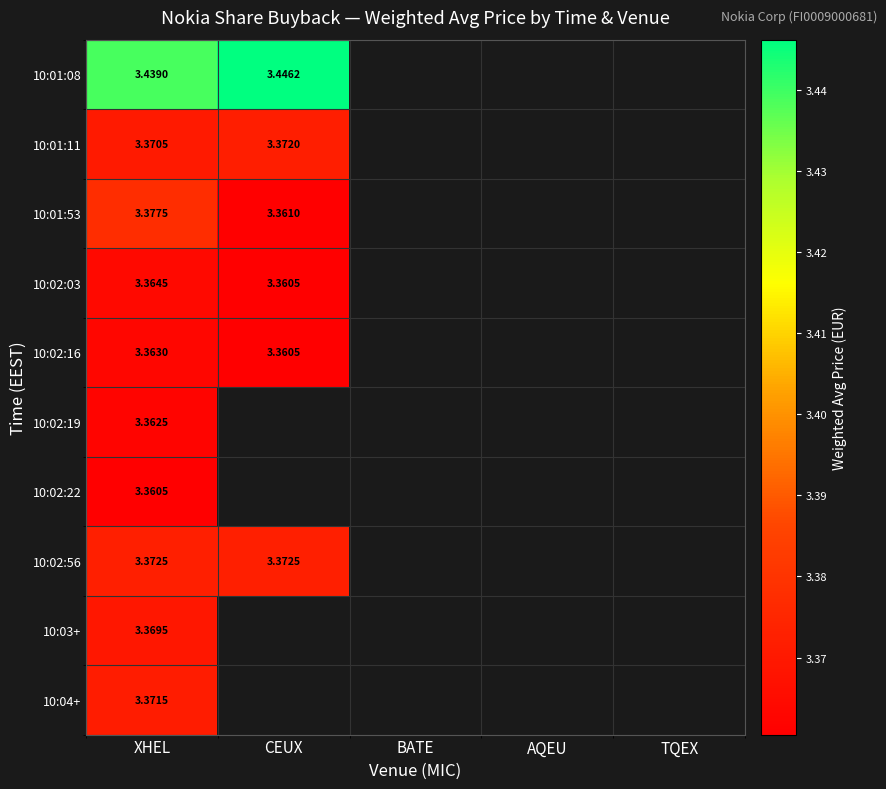

Is the value of 10:01:11 at XHEL greater than the value of 10:02:03 at CEUX?

Yes